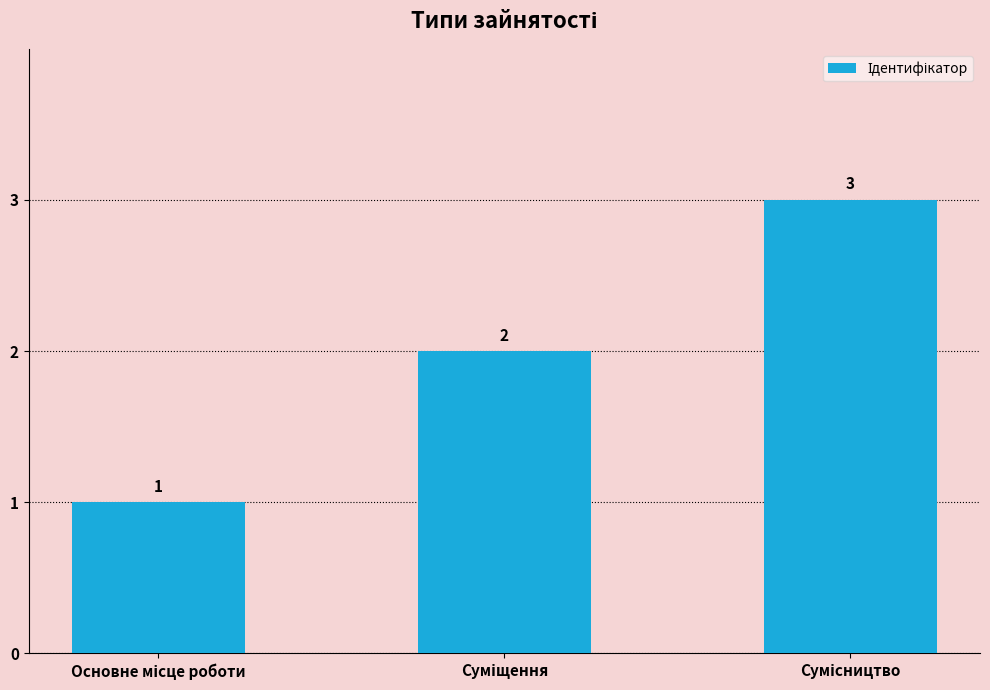

What is the greatest value displayed?

3